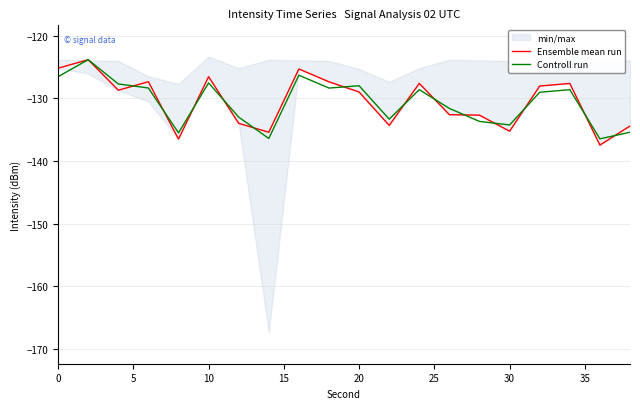

True or false: Ensemble mean run has a value of -129.0 at 20.

True